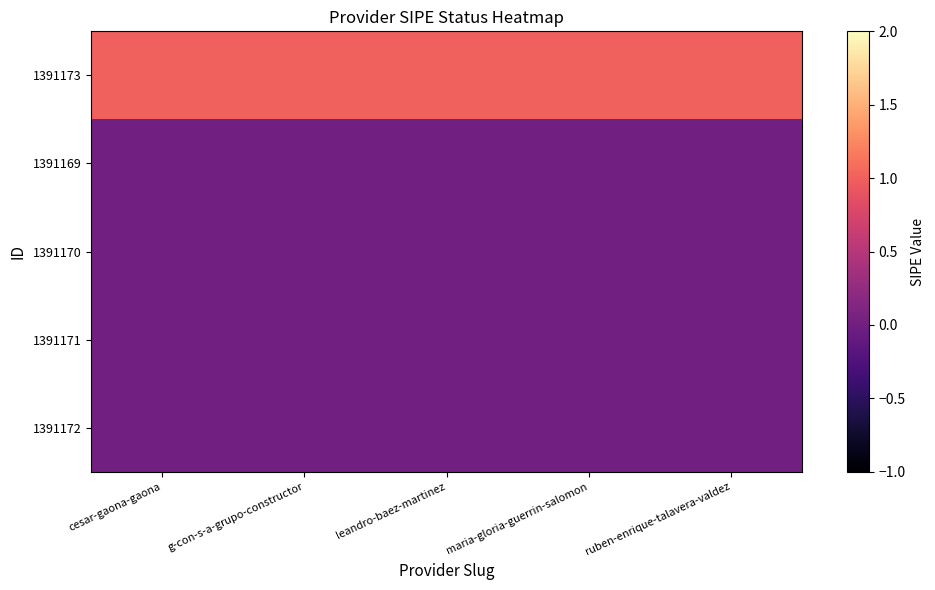

Reading left to right, what are all the values shown in this chart?

1391173: cesar-gaona-gaona=1	g-con-s-a-grupo-constructor=1	leandro-baez-martinez=1	maria-gloria-guerrin-salomon=1	ruben-enrique-talavera-valdez=1
1391169: cesar-gaona-gaona=0	g-con-s-a-grupo-constructor=0	leandro-baez-martinez=0	maria-gloria-guerrin-salomon=0	ruben-enrique-talavera-valdez=0
1391170: cesar-gaona-gaona=0	g-con-s-a-grupo-constructor=0	leandro-baez-martinez=0	maria-gloria-guerrin-salomon=0	ruben-enrique-talavera-valdez=0
1391171: cesar-gaona-gaona=0	g-con-s-a-grupo-constructor=0	leandro-baez-martinez=0	maria-gloria-guerrin-salomon=0	ruben-enrique-talavera-valdez=0
1391172: cesar-gaona-gaona=0	g-con-s-a-grupo-constructor=0	leandro-baez-martinez=0	maria-gloria-guerrin-salomon=0	ruben-enrique-talavera-valdez=0